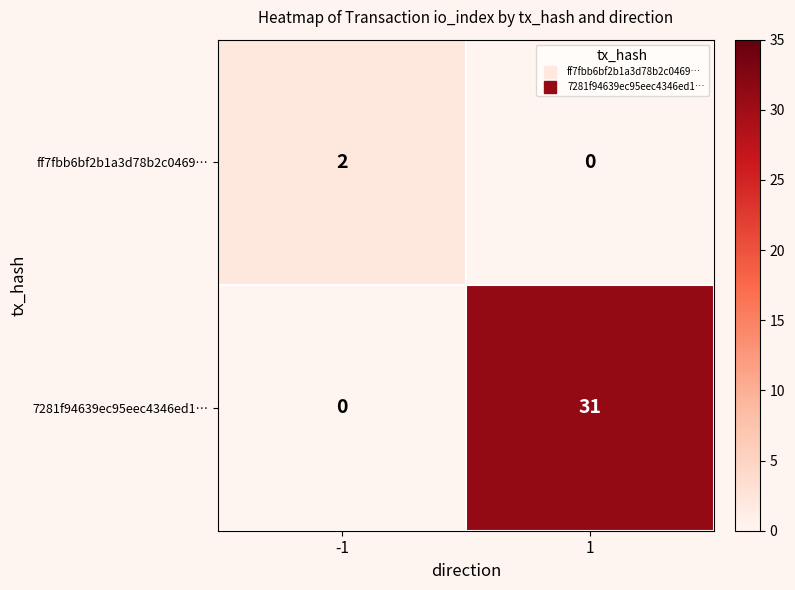

How many data points does each series have?

2